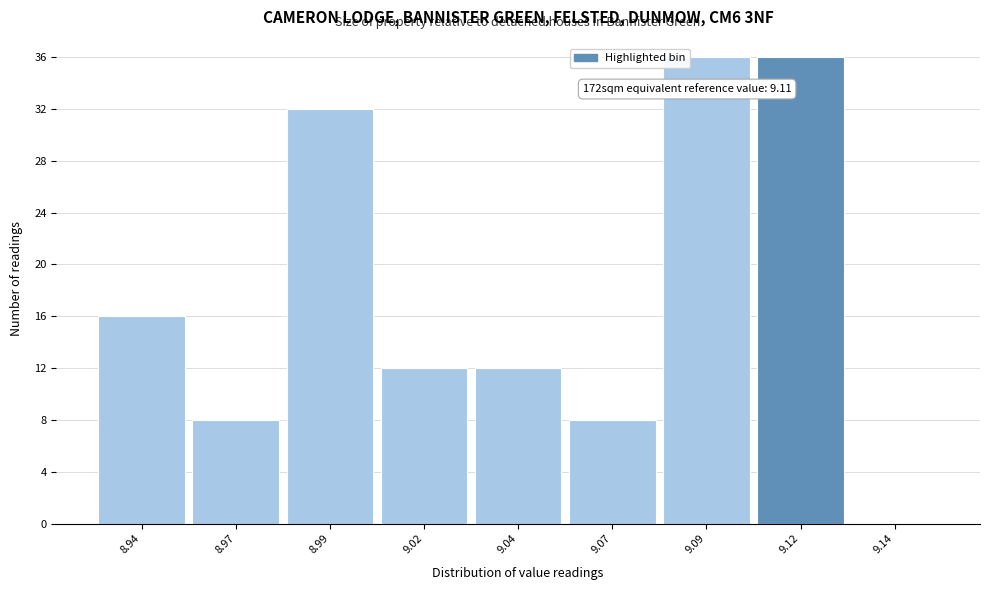

Reading right to left, what are all the values shown in this chart?

9.14=0	9.12=36	9.09=36	9.07=8	9.04=12	9.02=12	8.99=32	8.97=8	8.94=16